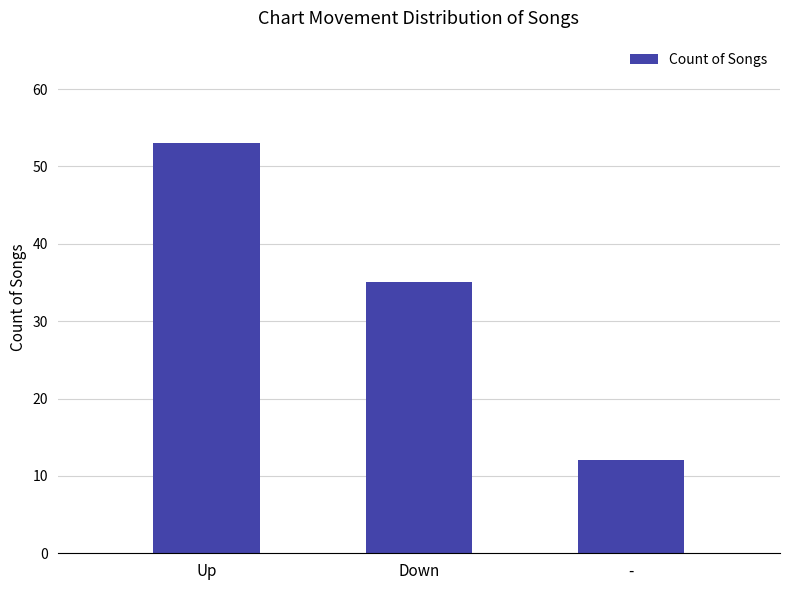

What is the difference between the values at Down and -?

23